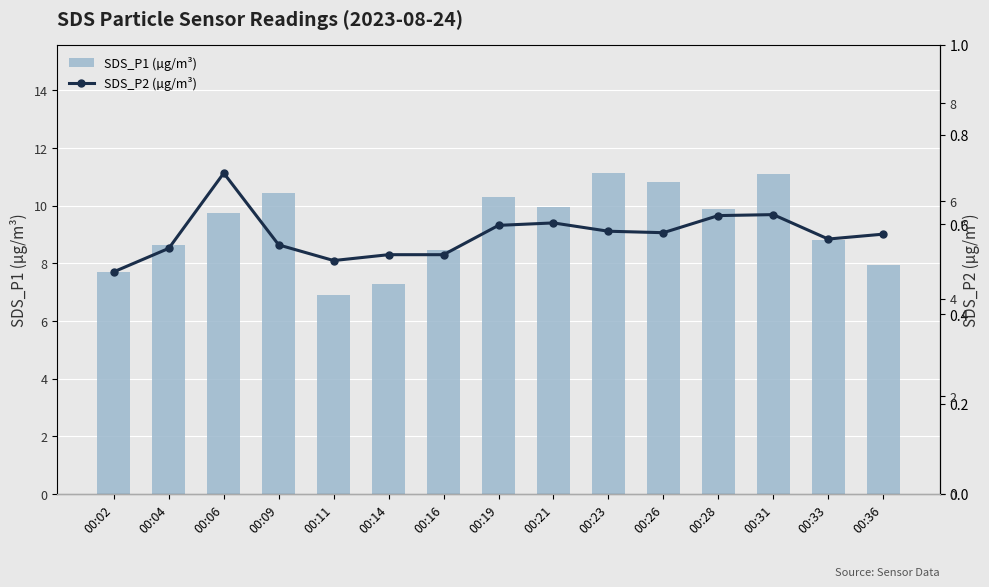

What is the approximate value of SDS_P2 (µg/m³) at 00:19?

5.5